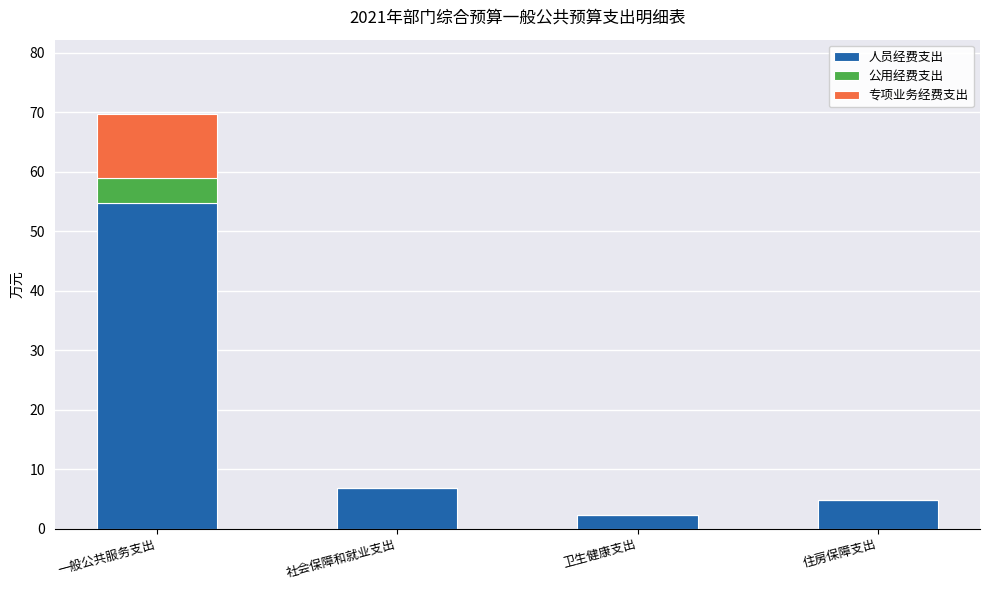

Reading left to right, transcribe the values for 人员经费支出.

一般公共服务支出=54.7	社会保障和就业支出=6.8	卫生健康支出=2.3	住房保障支出=4.8